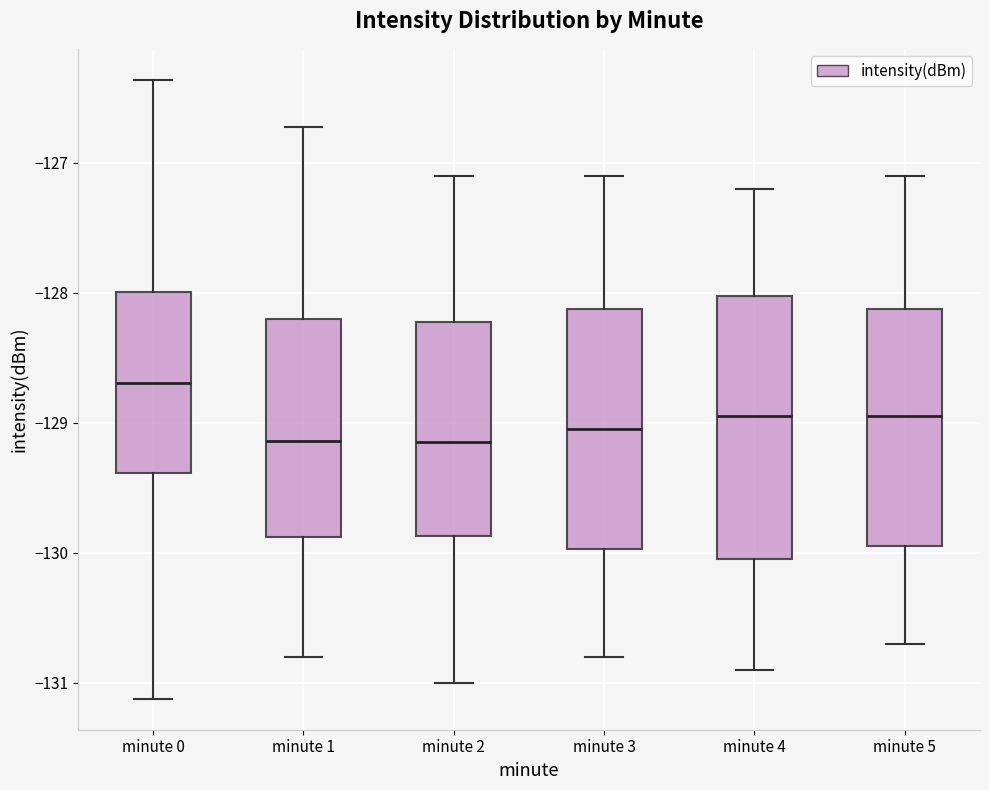

Which box is the tallest, from its lower edge to its upper edge?

minute 4